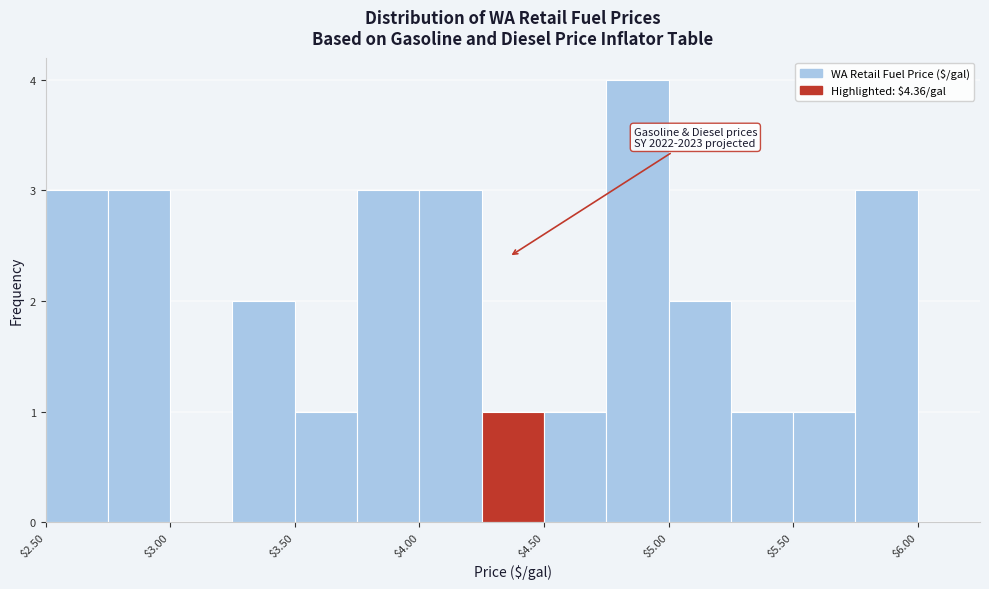

Over which range of the x-axis is the bar tallest?

4.75 to 5.00